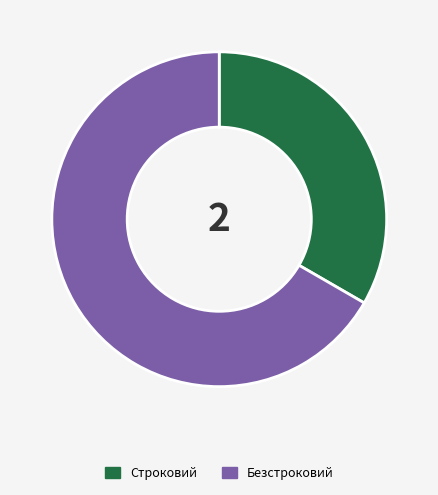

Is the sum of Строковий and Безстроковий greater than half?

Yes